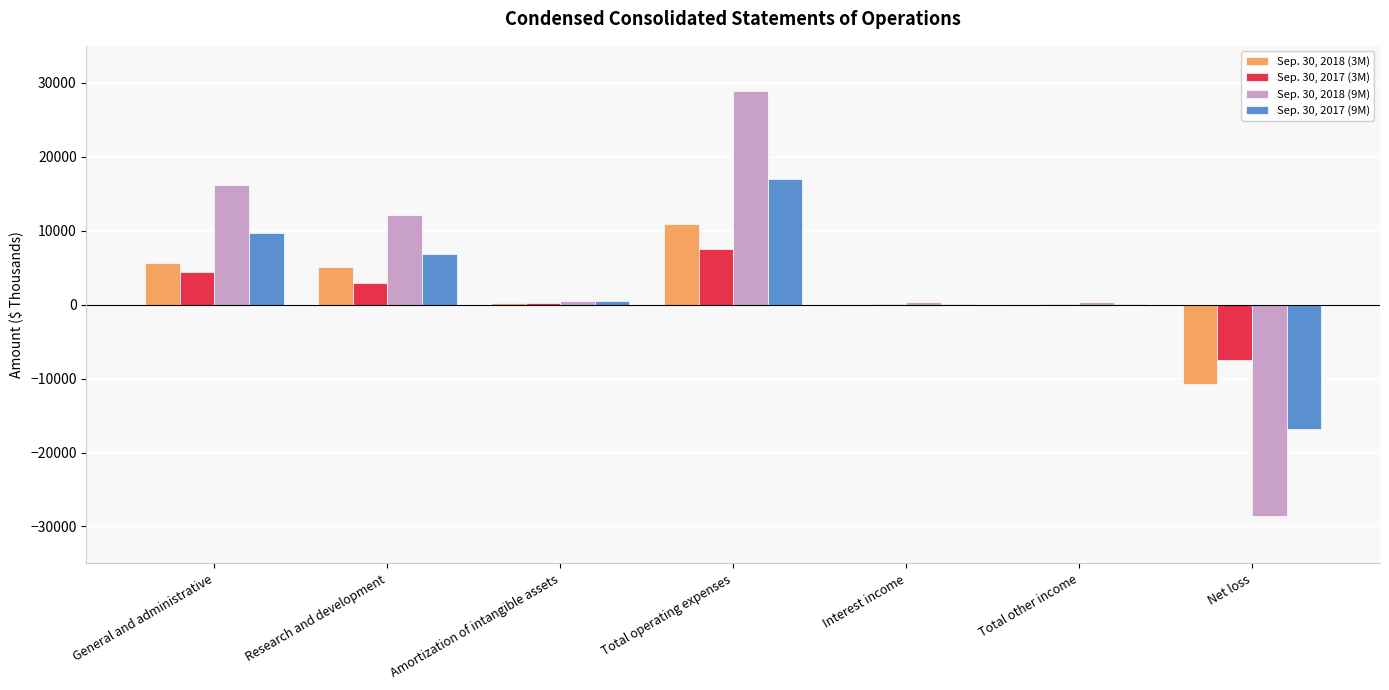

The value of Sep. 30, 2018 (3M) at Total operating expenses is 4604. True or false?

False